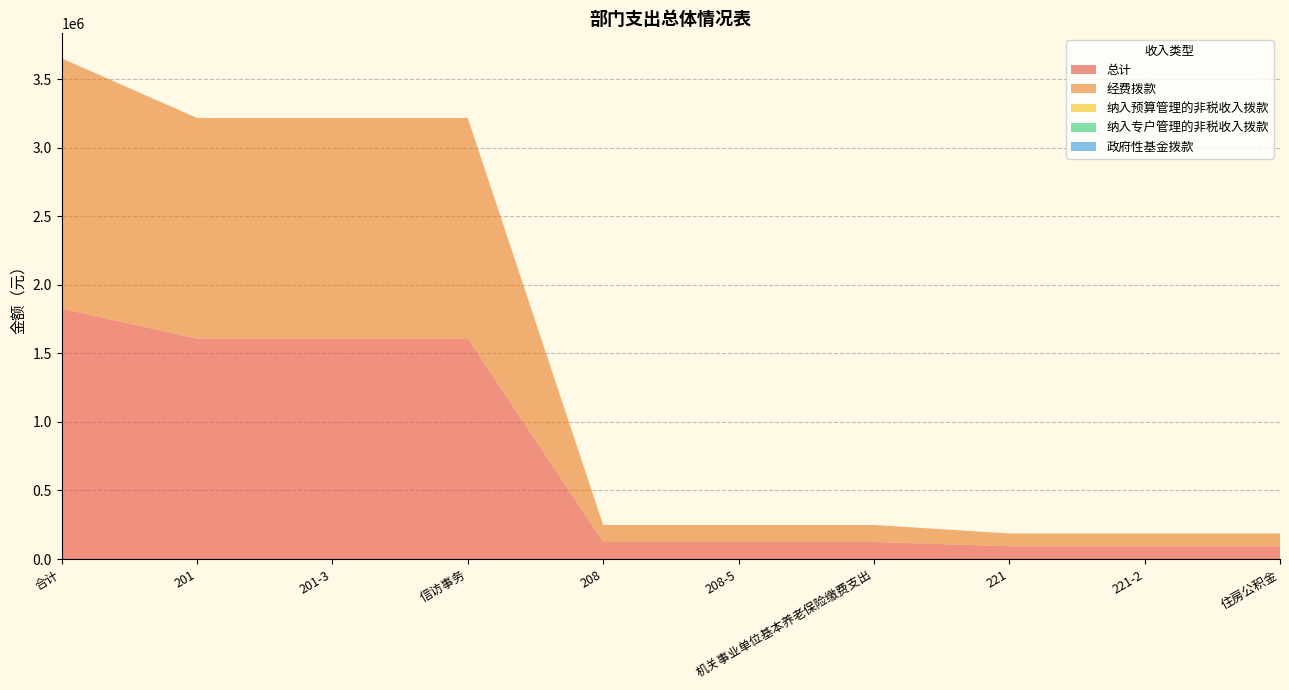

Reading left to right, what are all the values shown in this chart?

总计: 合计=1826316.2	201=1608909.7	201-3=1608909.7	信访事务=1608909.7	208=124232.3	208-5=124232.3	机关事业单位基本养老保险缴费支出=124232.3	221=93174.2	221-2=93174.2	住房公积金=93174.2
经费拨款: 合计=1826316.2	201=1608909.7	201-3=1608909.7	信访事务=1608909.7	208=124232.3	208-5=124232.3	机关事业单位基本养老保险缴费支出=124232.3	221=93174.2	221-2=93174.2	住房公积金=93174.2
纳入预算管理的非税收入拨款: 合计=0.0	201=0.0	201-3=0.0	信访事务=0.0	208=0.0	208-5=0.0	机关事业单位基本养老保险缴费支出=0.0	221=0.0	221-2=0.0	住房公积金=0.0
纳入专户管理的非税收入拨款: 合计=0.0	201=0.0	201-3=0.0	信访事务=0.0	208=0.0	208-5=0.0	机关事业单位基本养老保险缴费支出=0.0	221=0.0	221-2=0.0	住房公积金=0.0
政府性基金拨款: 合计=0.0	201=0.0	201-3=0.0	信访事务=0.0	208=0.0	208-5=0.0	机关事业单位基本养老保险缴费支出=0.0	221=0.0	221-2=0.0	住房公积金=0.0